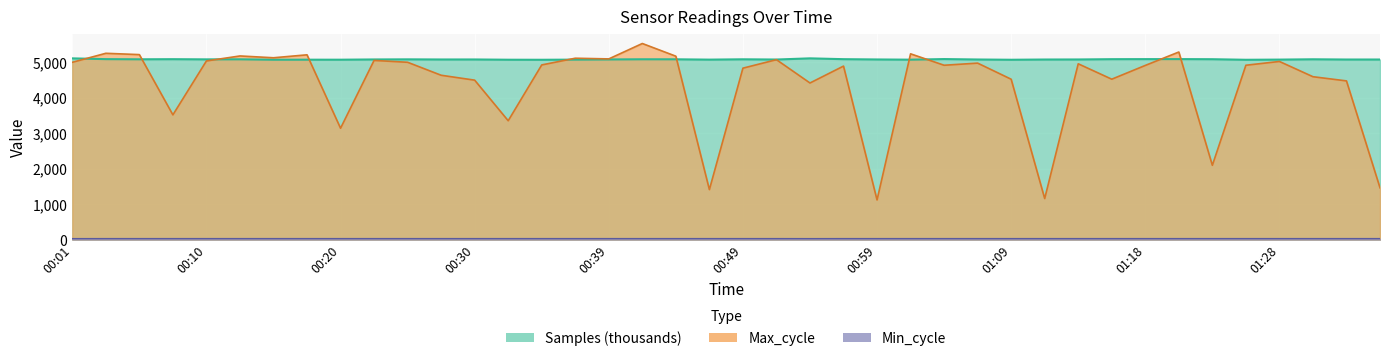

What is the label of the 38th point from the right?

00:06